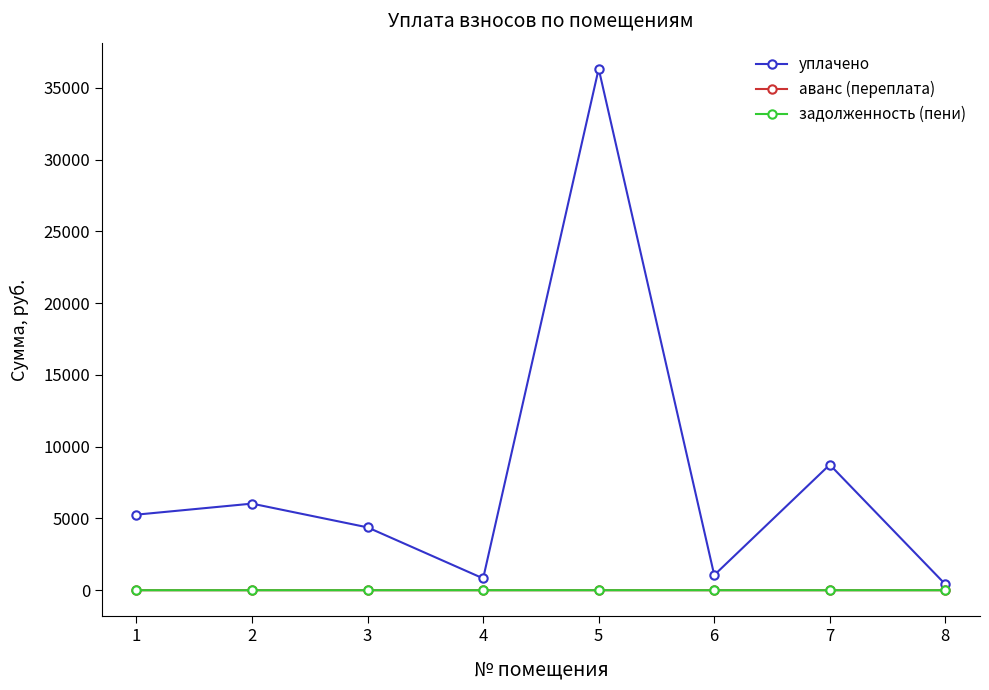

The value of уплачено at 3 is 4378.8. True or false?

True